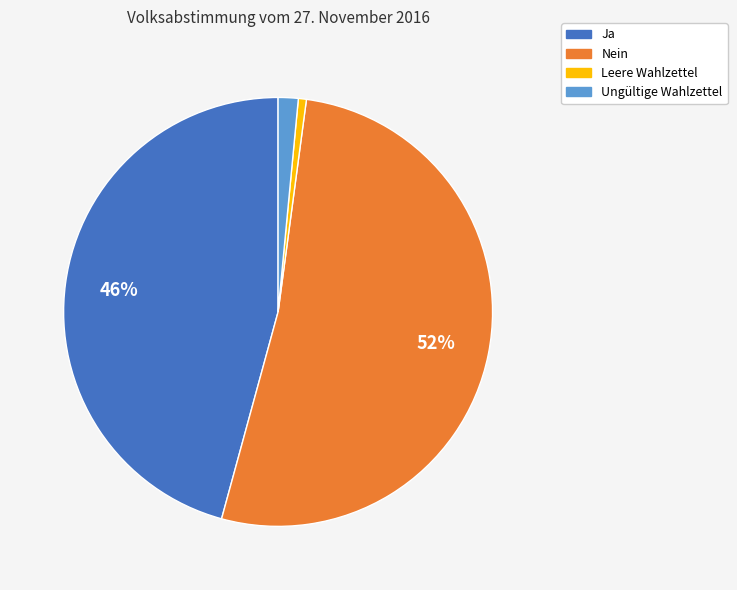

How many segments does this pie chart have?

4